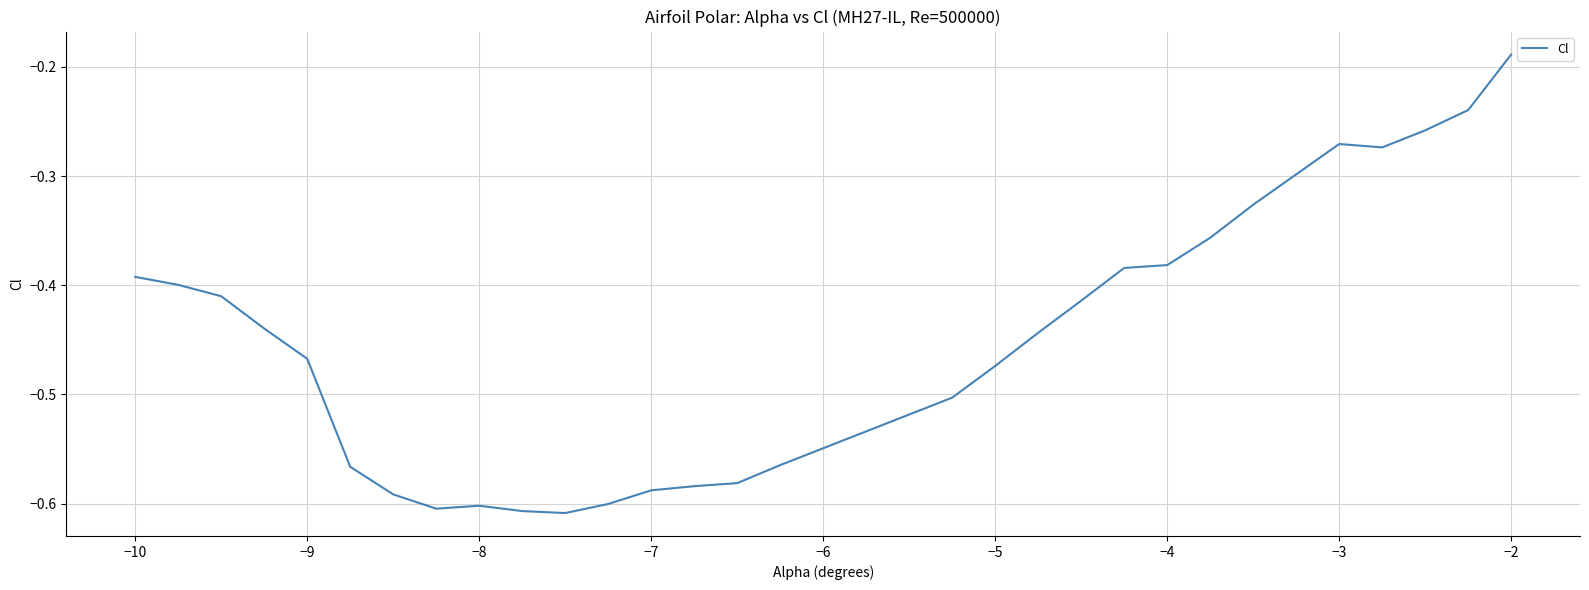

Does the chart display data point markers on the line(s)?

No